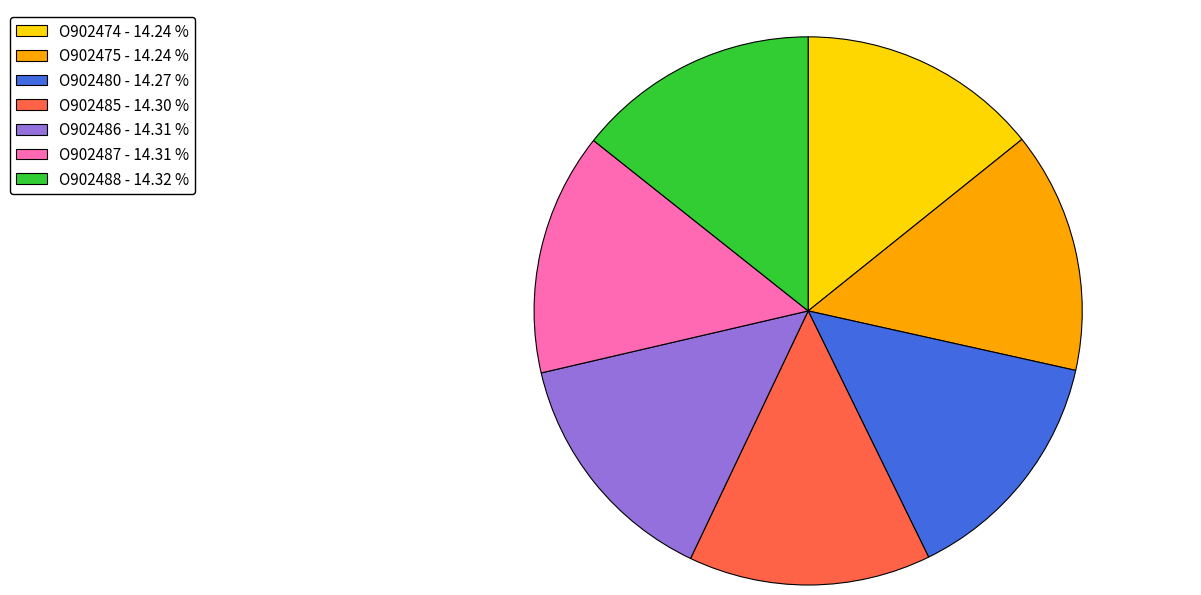

Count the number of slices in the pie.

7